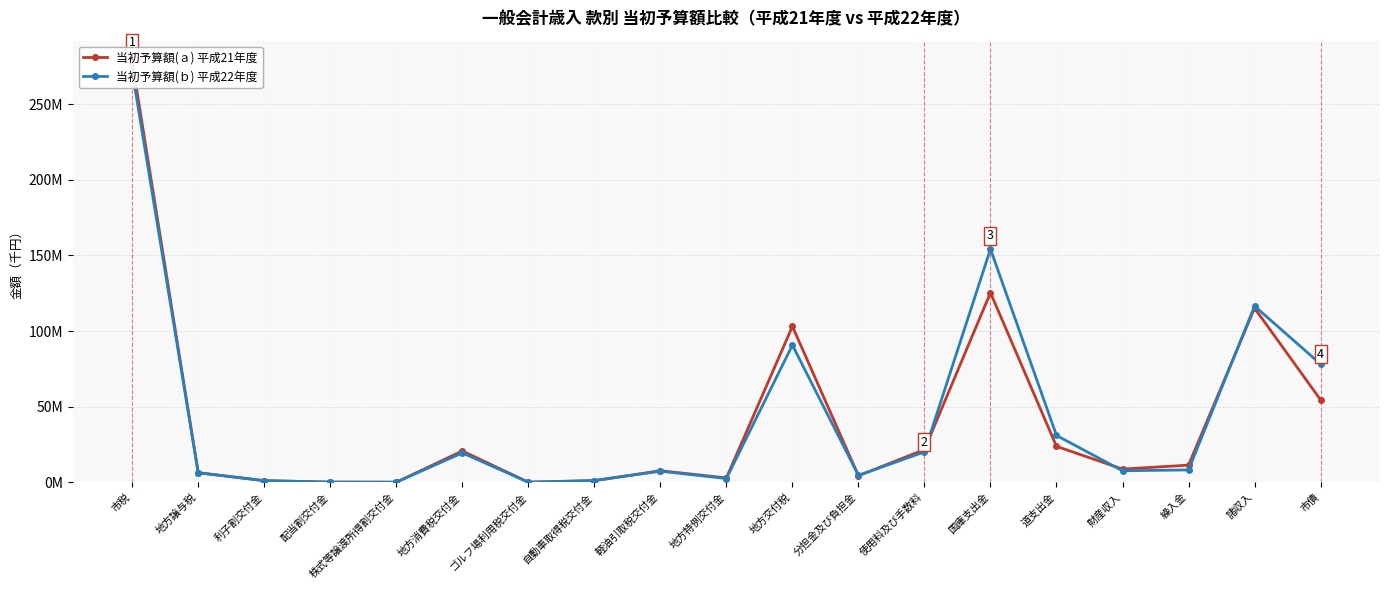

Reading left to right, list all the values displayed in this chart.

当初予算額(ａ) 平成21年度: 市税=278000000	地方譲与税=6336630	利子割交付金=1136000	配当割交付金=191000	株式等譲渡所得割交付金=112000	地方消費税交付金=20758000	ゴルフ場利用税交付金=132000	自動車取得税交付金=1105000	軽油引取税交付金=7714000	地方特例交付金=2955000	地方交付税=103100000	分担金及び負担金=4399343	使用料及び手数料=21695268	国庫支出金=125353931	道支出金=23810450	財産収入=8786141	繰入金=11396105	諸収入=115176397	市債=54514000
当初予算額(ｂ) 平成22年度: 市税=271700000	地方譲与税=6412660	利子割交付金=1146000	配当割交付金=186000	株式等譲渡所得割交付金=113000	地方消費税交付金=19486000	ゴルフ場利用税交付金=122000	自動車取得税交付金=1243000	軽油引取税交付金=7390000	地方特例交付金=2565000	地方交付税=90700000	分担金及び負担金=4623815	使用料及び手数料=20161656	国庫支出金=154170347	道支出金=31012949	財産収入=7678524	繰入金=8233463	諸収入=116506821	市債=78159000